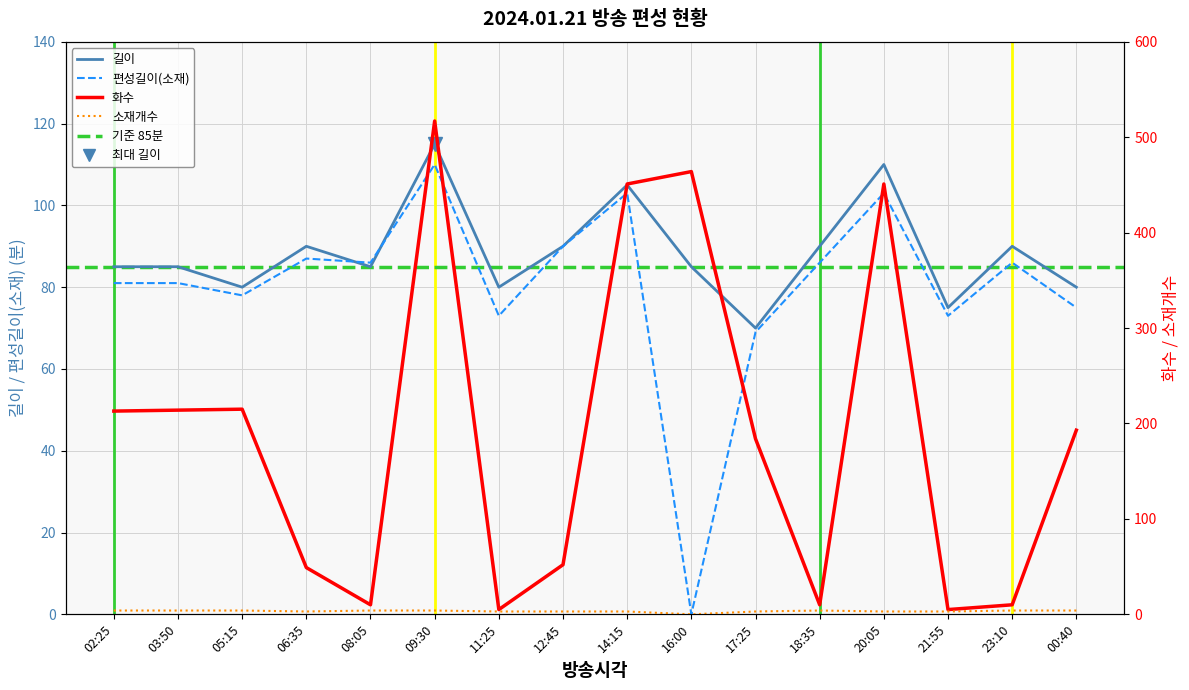

At which category does the chart reach its minimum across all series?

16:00